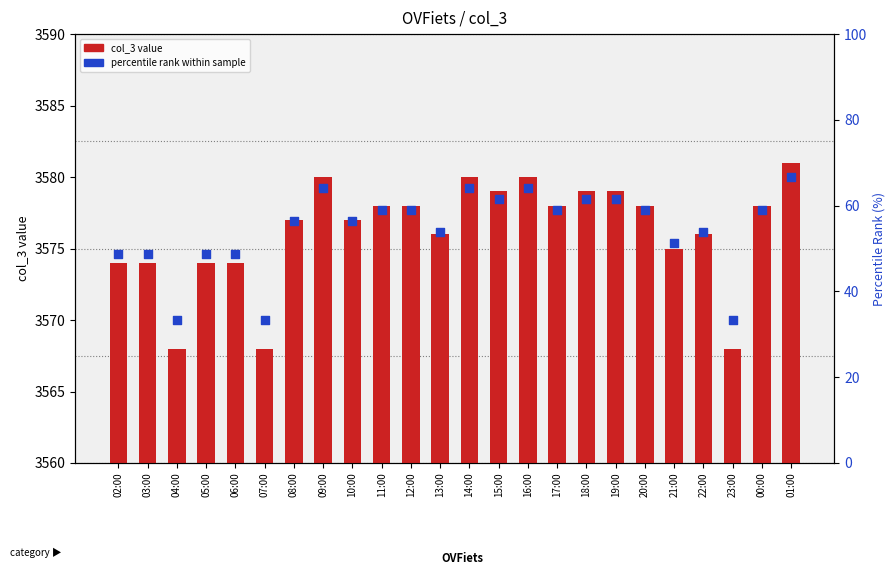

What is the total value across all series at 02:00?

7148.6